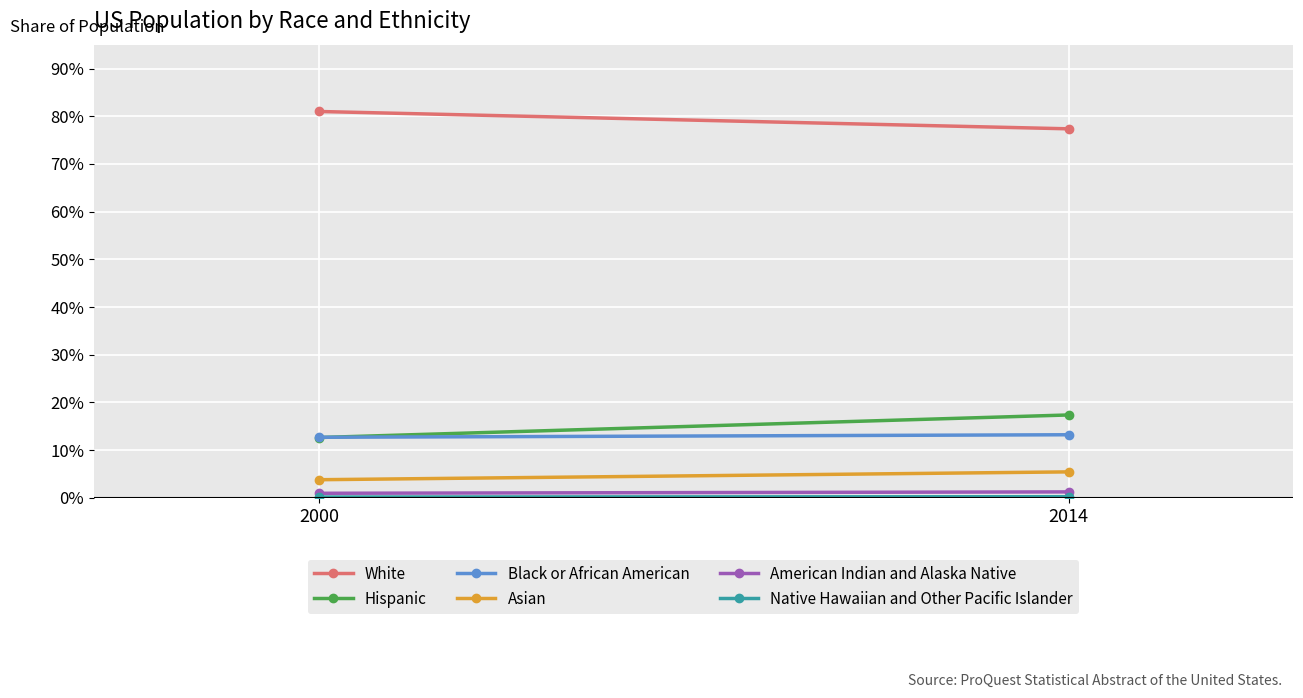

Between 2000 and 2014, which series saw the biggest shift?

Hispanic